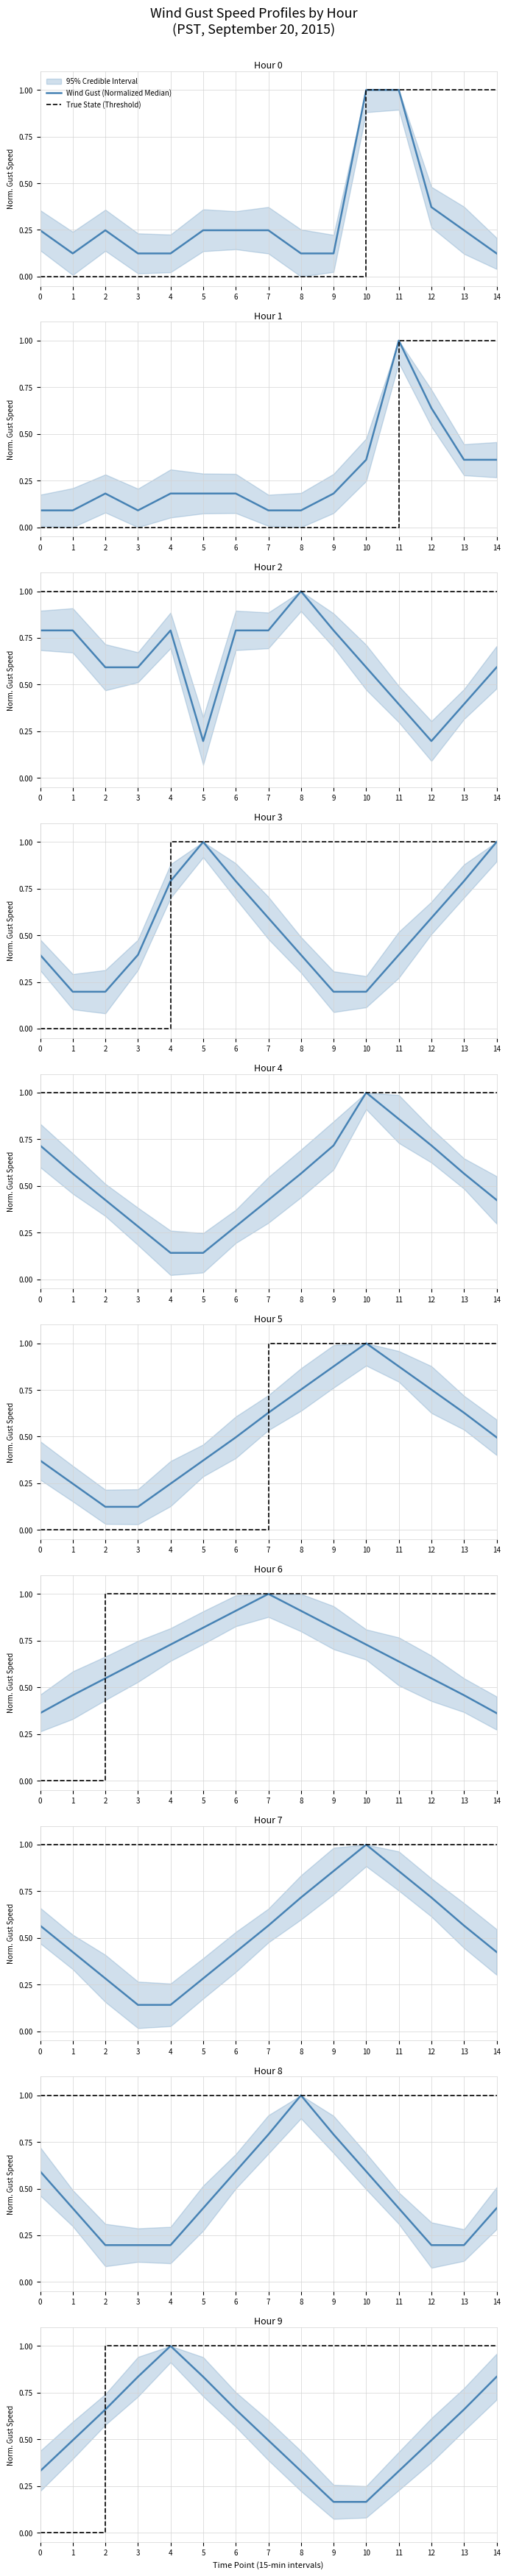

How many times do True State (Threshold) and Wind Gust (Normalized Median) cross each other?

1